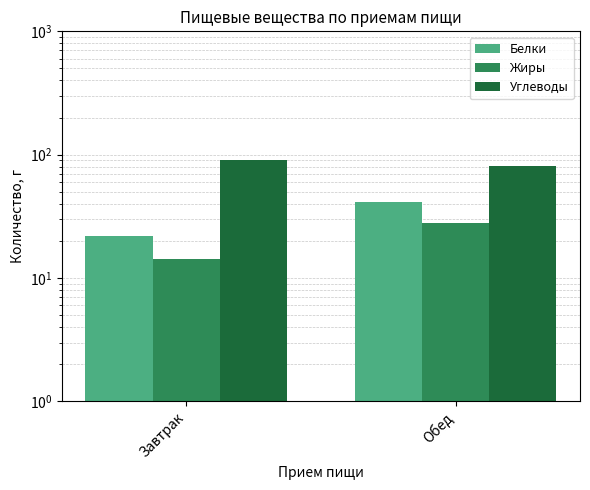

What position from the right is Завтрак?

2